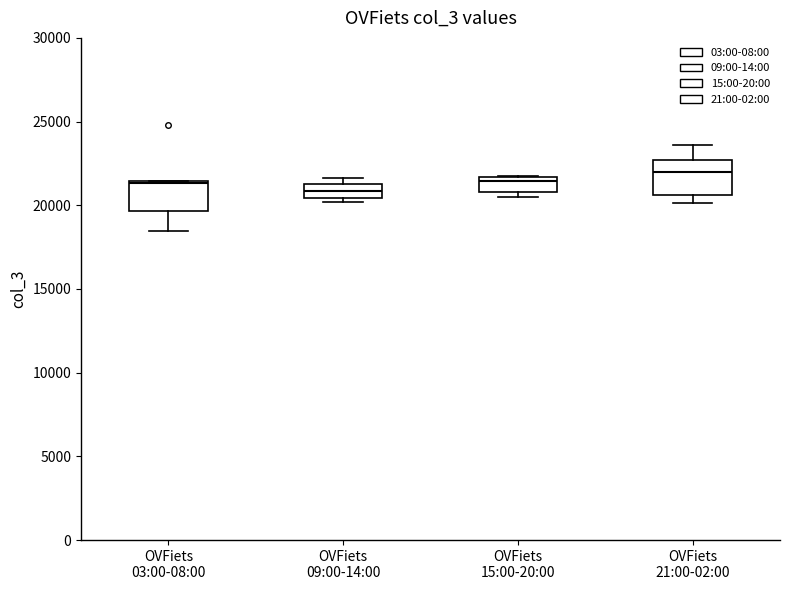

Where is the upper edge of the box for OVFiets 03:00-08:00 on the y-axis? The values are not printed on the chart, so give them approximately, as read against the axis.

21500